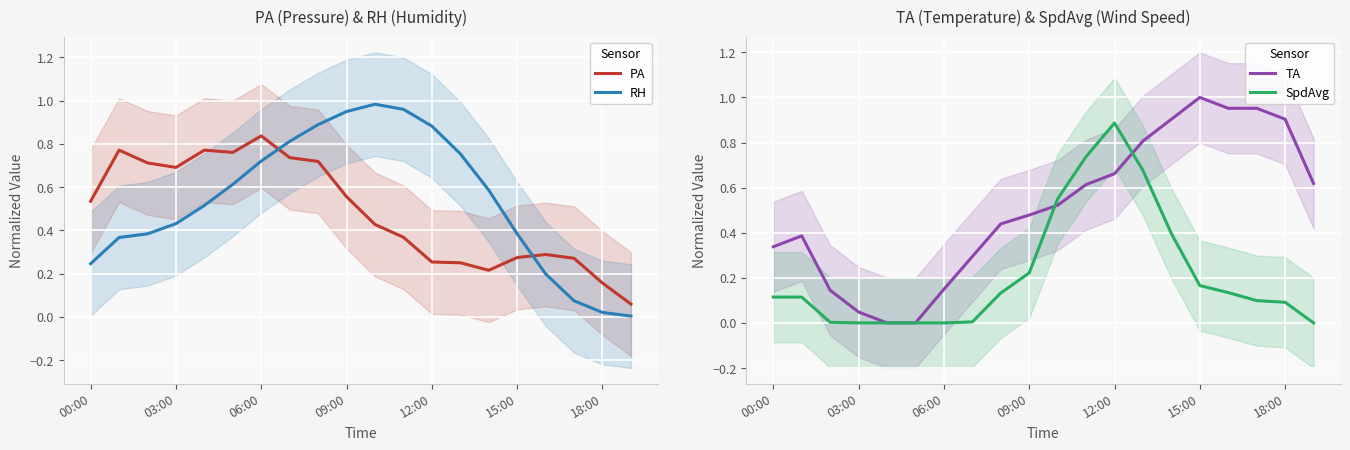

The value of RH at 15:00 is 0.7. True or false?

False